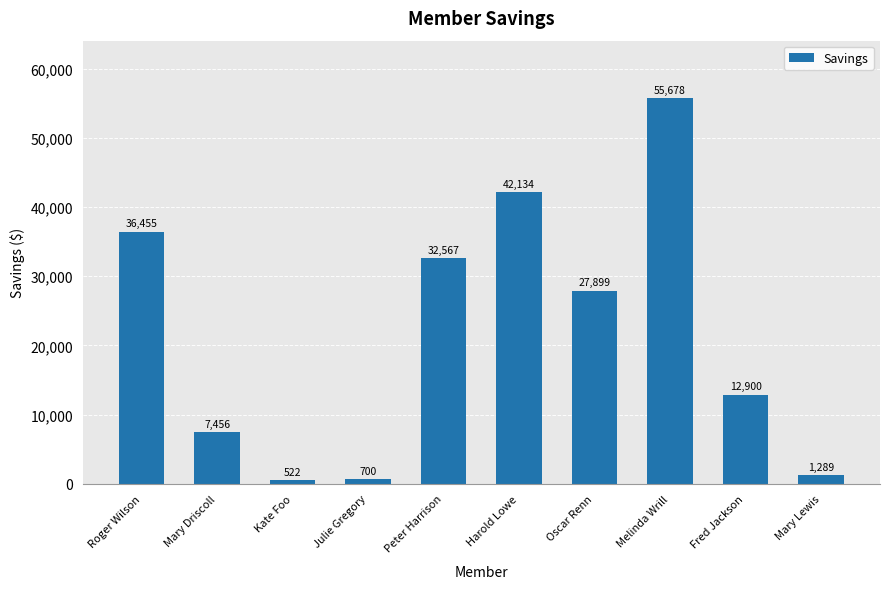

The chart shows a value of 64818.9 at Harold Lowe. True or false?

False